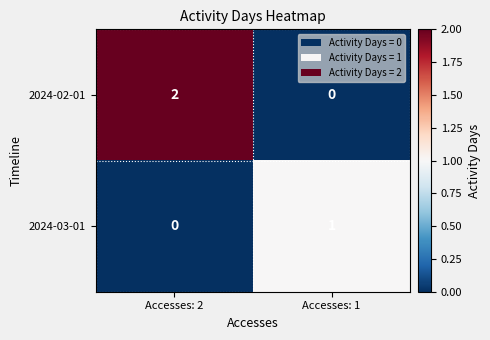

Which series has the widest spread of values?

2024-02-01